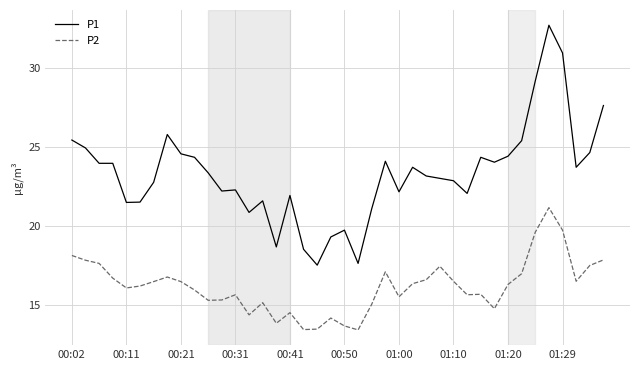

What is the minimum value shown in the chart?

13.4